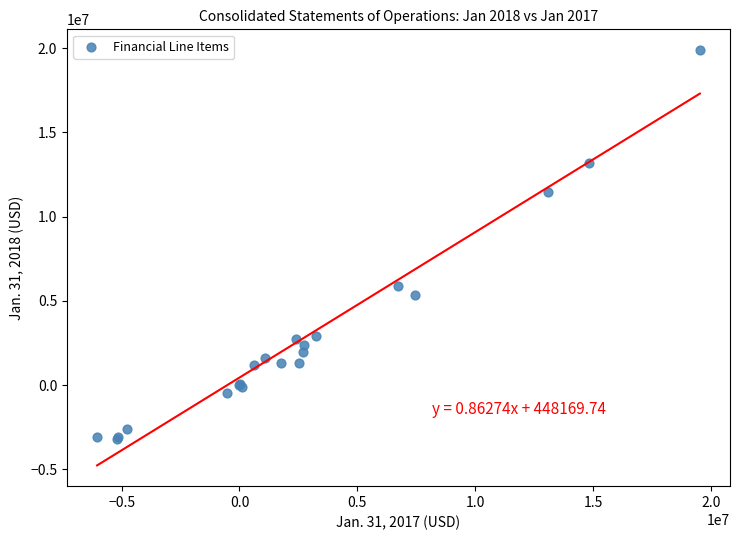

What Y value in the scatter plot is closest to 8346669?

5863788.0